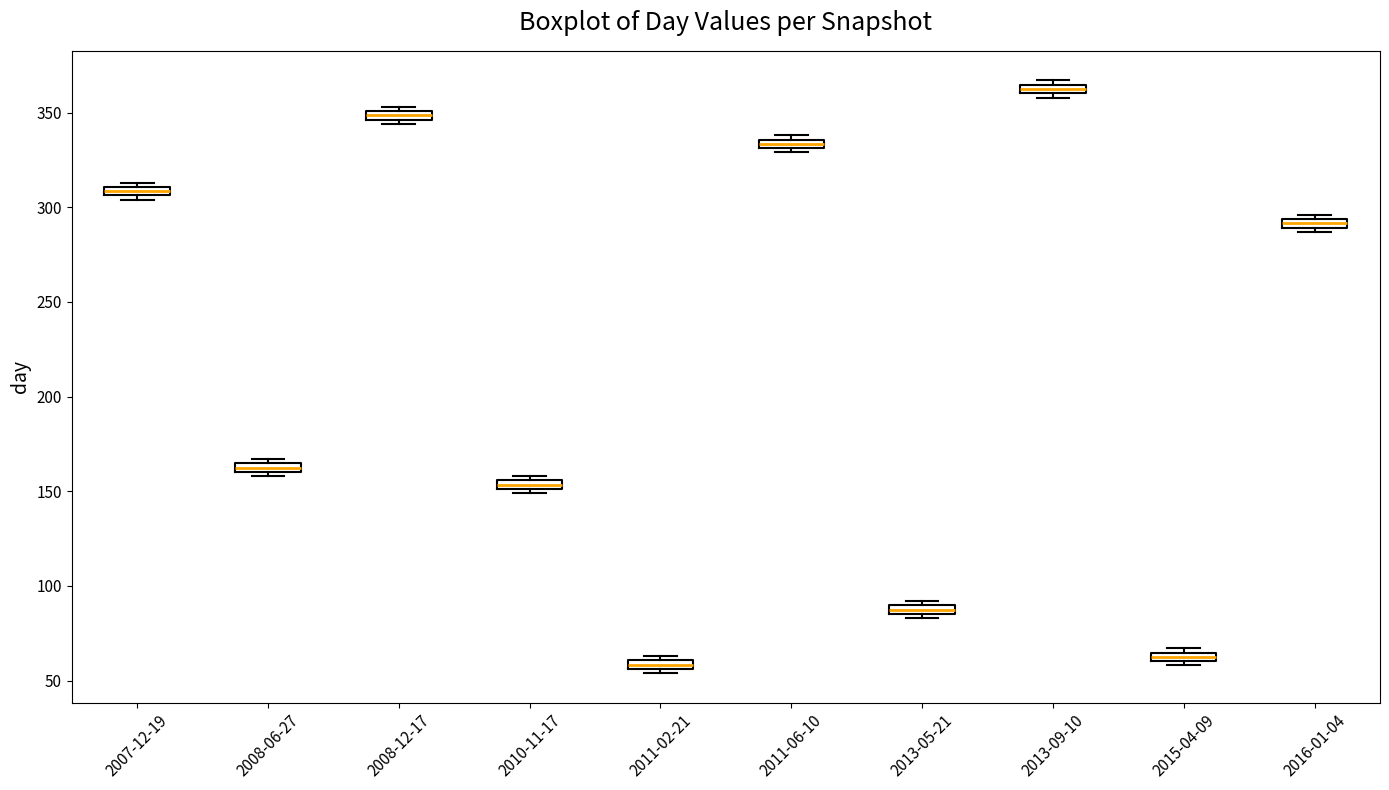

Where is the upper edge of the box for 2008-12-17 on the y-axis? The values are not printed on the chart, so give them approximately, as read against the axis.

350